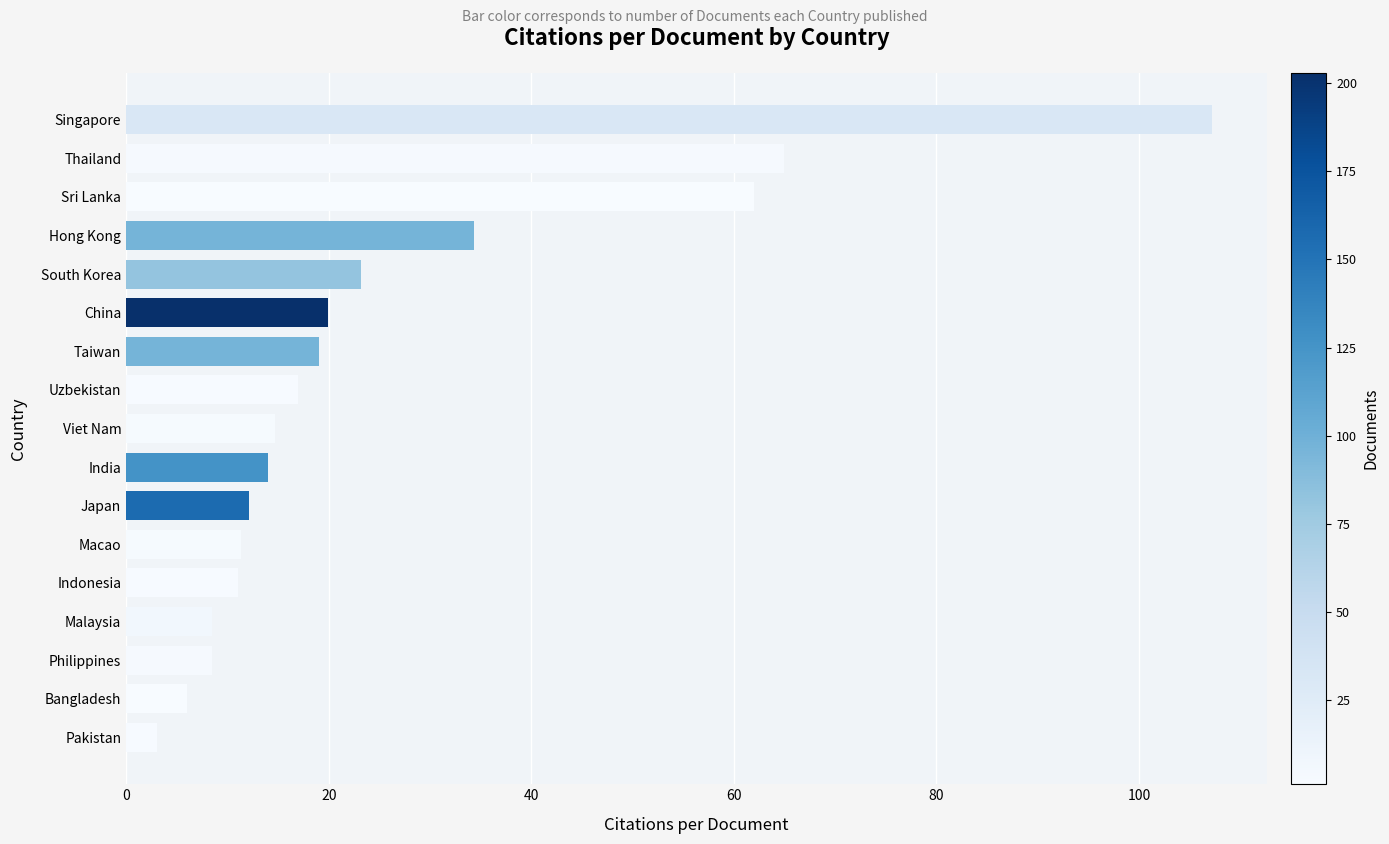

What is the sum of the values at India and Indonesia?

25.0